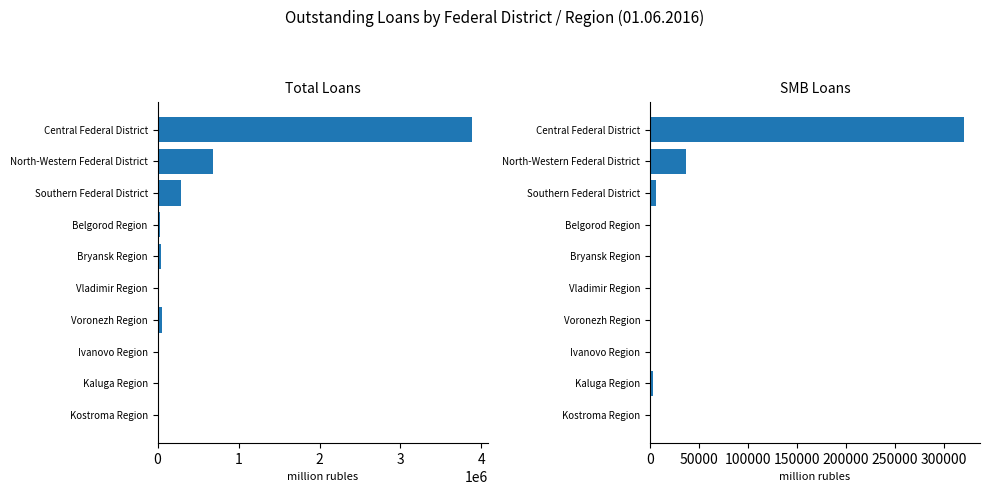

What is the greatest value displayed?

3880856